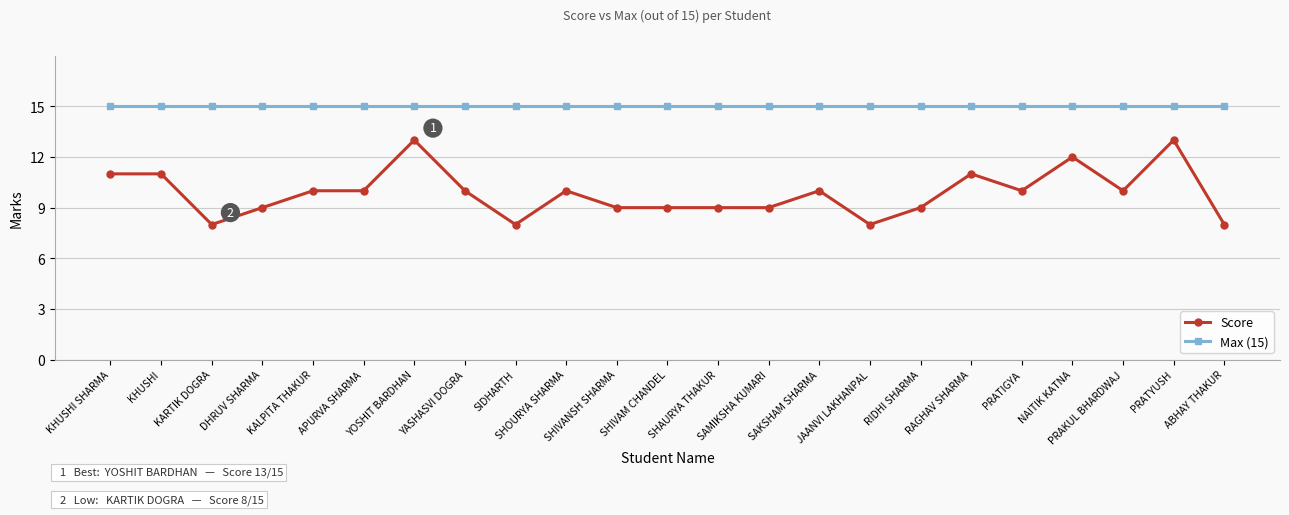

Which series has the largest total across all categories?

Max (15)